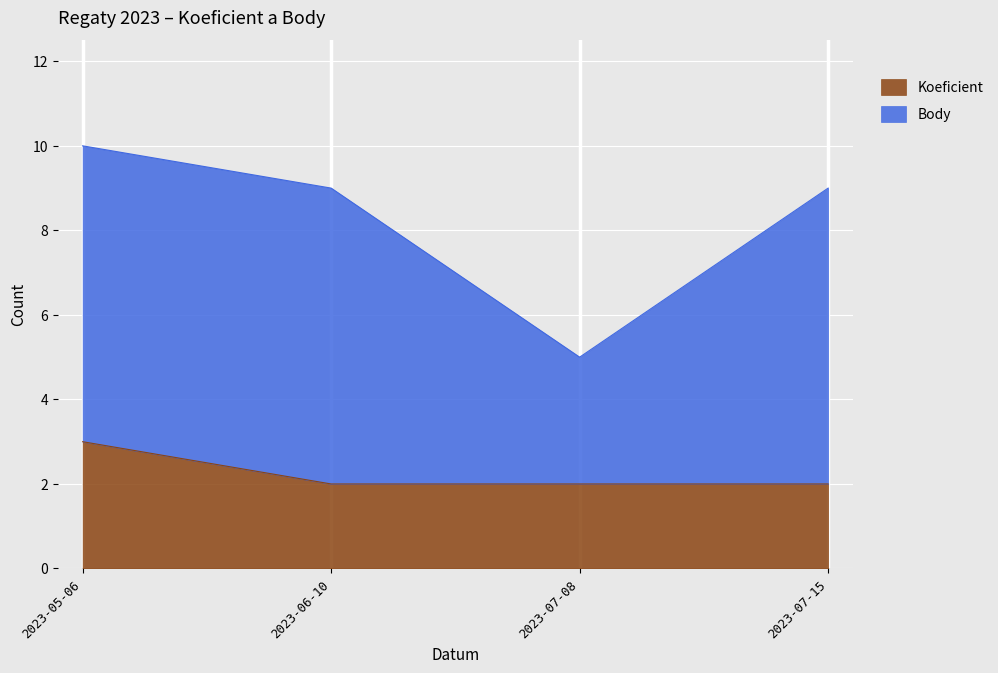

How many lines are shown in the chart?

2